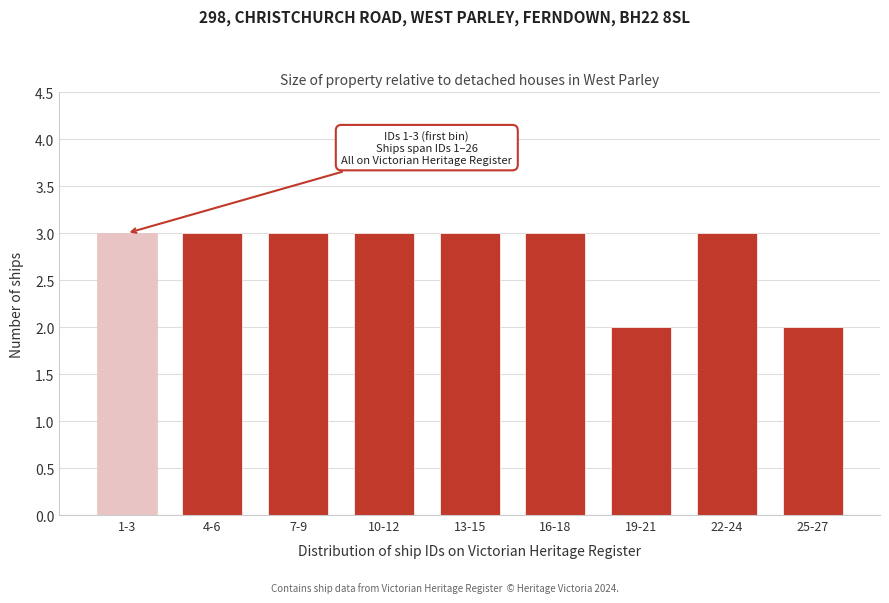

Reading right to left, what are all the values shown in this chart?

25-27=2	22-24=3	19-21=2	16-18=3	13-15=3	10-12=3	7-9=3	4-6=3	1-3=3